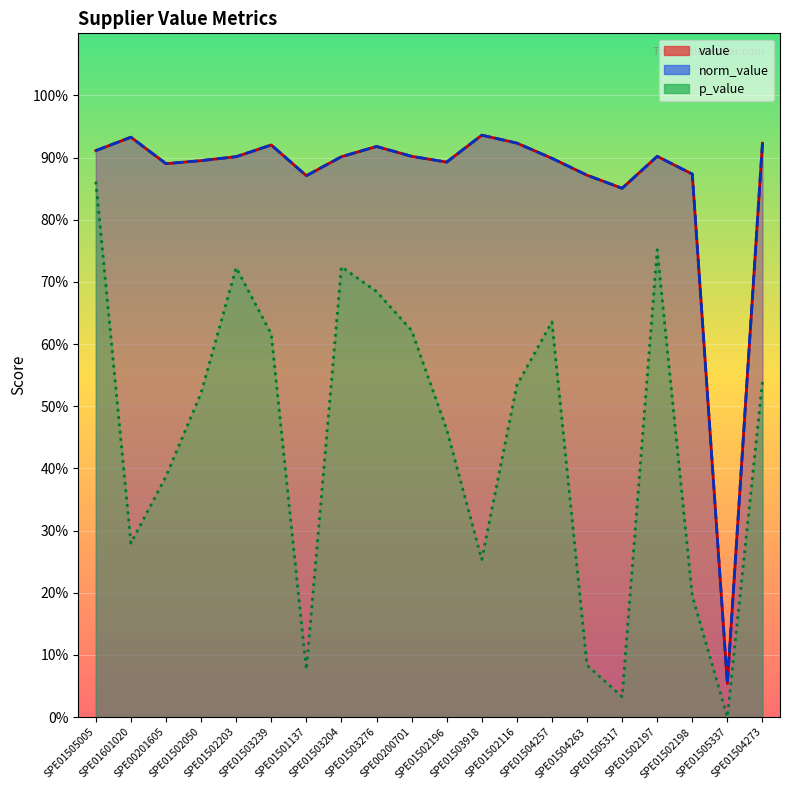

How many categories are shown in the chart?

20